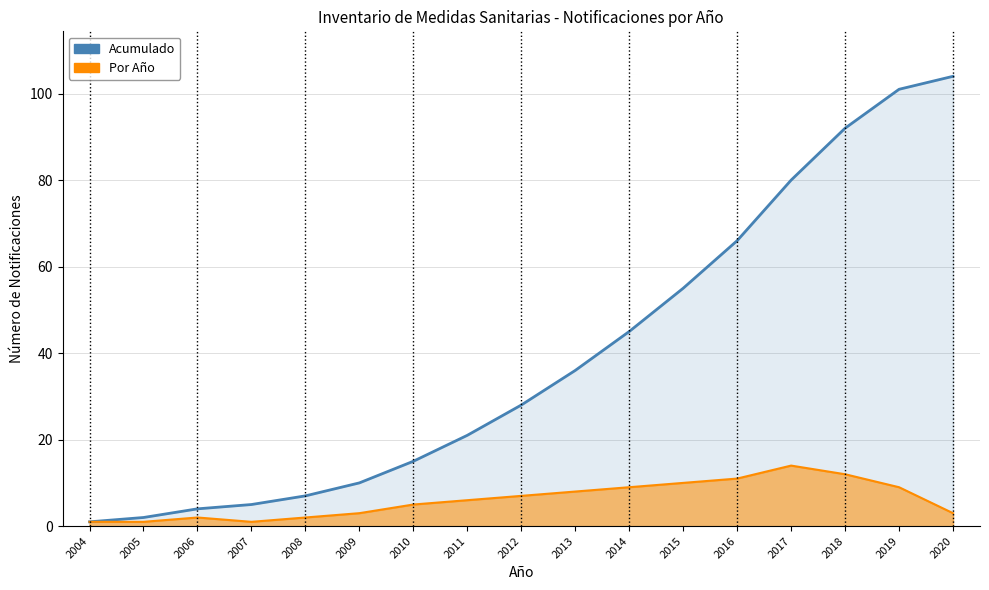

List the labels in order of Por Año value, smallest first.

2004, 2005, 2007, 2006, 2008, 2009, 2020, 2010, 2011, 2012, 2013, 2014, 2019, 2015, 2016, 2018, 2017